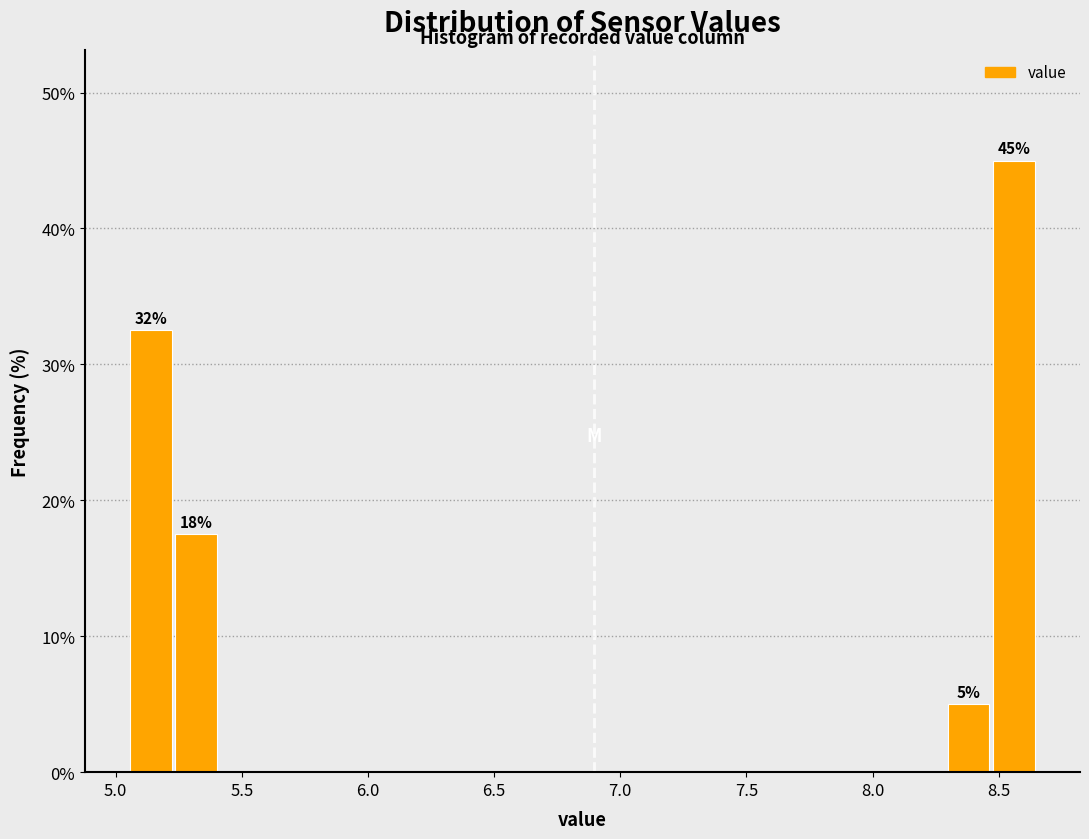

Around what value on the x-axis is the tallest bar? Give the approximate position of its centre, as read against the axis.

8.55